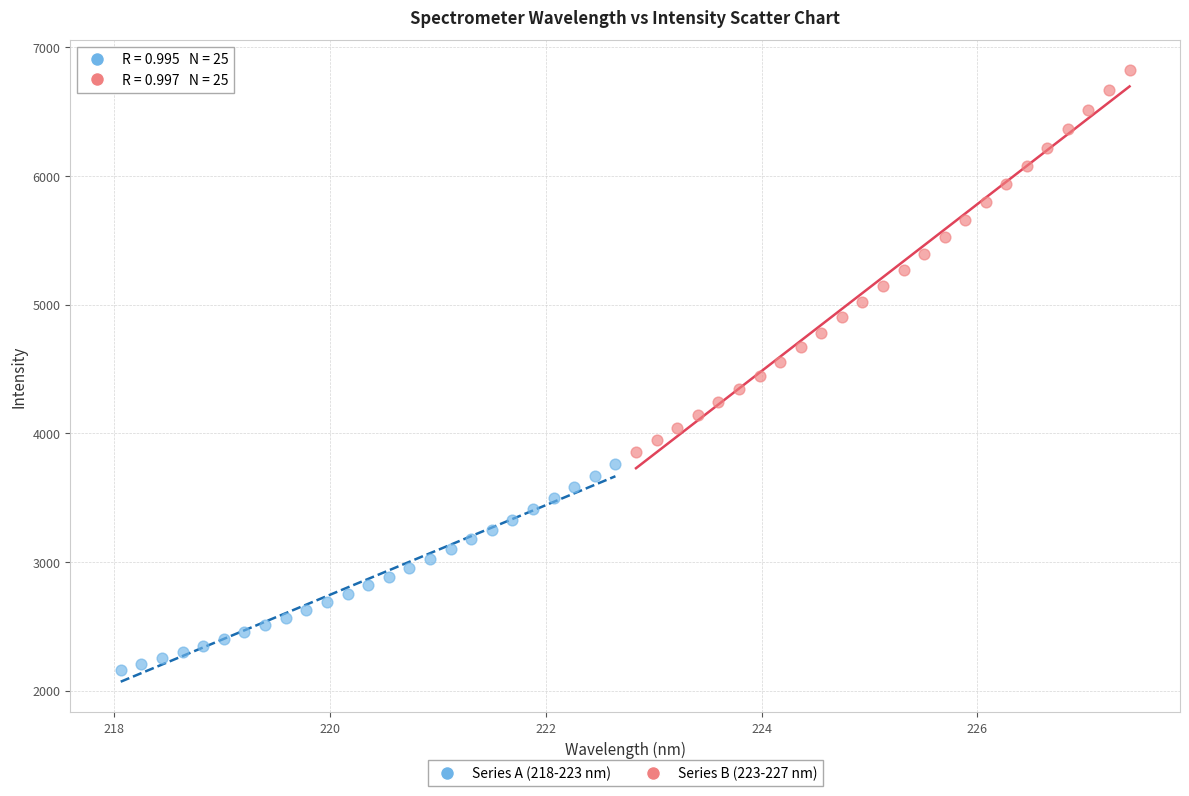

What are all the series names shown in the legend?

Series A (218-223 nm), Series B (223-227 nm)